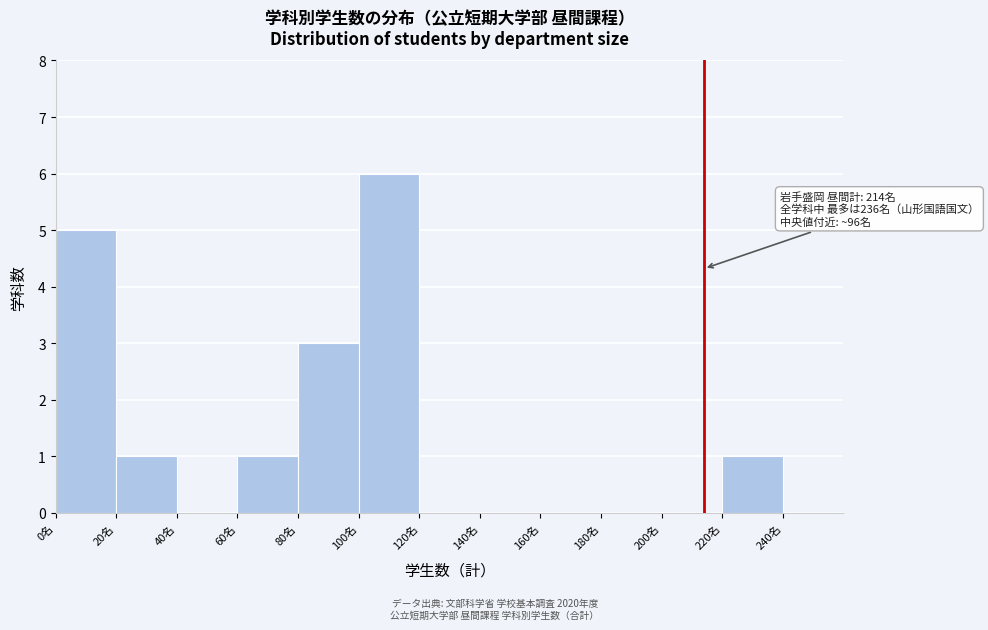

Which range on the x-axis has the tallest bar?

100 to 120